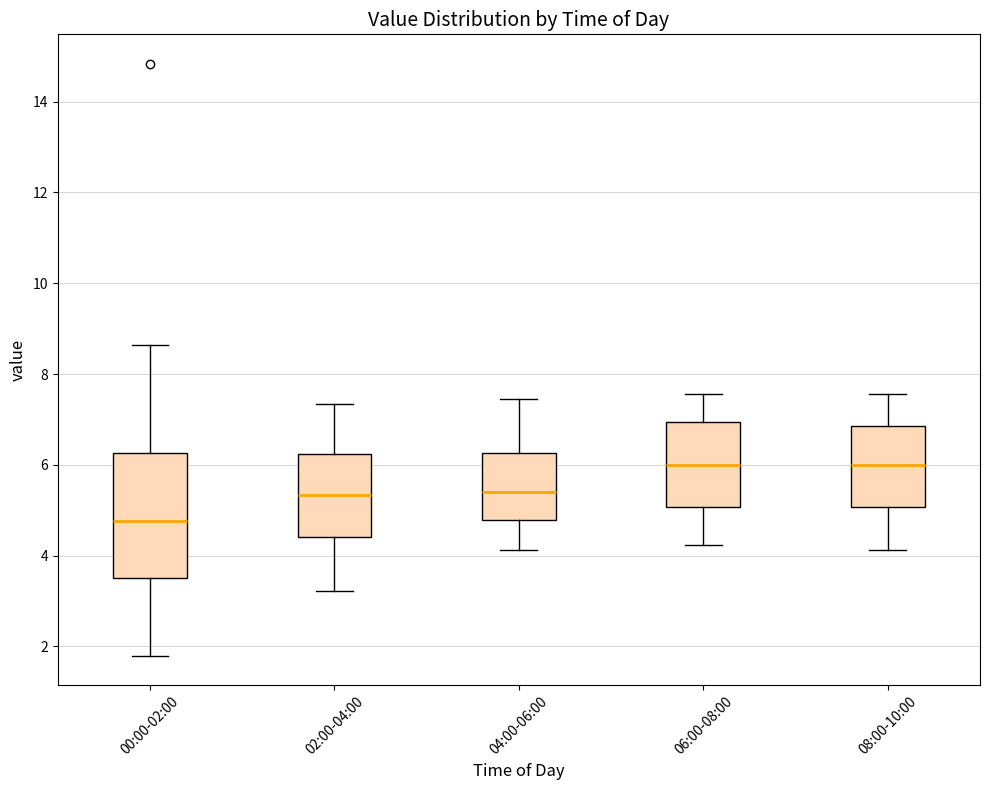

Reading left to right, read every box against the y-axis: the position of its median line, the range the box covers, and the ends of its whiskers. The values are not printed on the chart, so give them approximately, as read against the axis.

00:00-02:00: median 4.8, box 3.6 to 6.2, whiskers 1.8 to 8.6
02:00-04:00: median 5.4, box 4.4 to 6.2, whiskers 3.2 to 7.4
04:00-06:00: median 5.4, box 4.8 to 6.2, whiskers 4.2 to 7.4
06:00-08:00: median 6.0, box 5.0 to 7.0, whiskers 4.2 to 7.6
08:00-10:00: median 6.0, box 5.0 to 6.8, whiskers 4.2 to 7.6